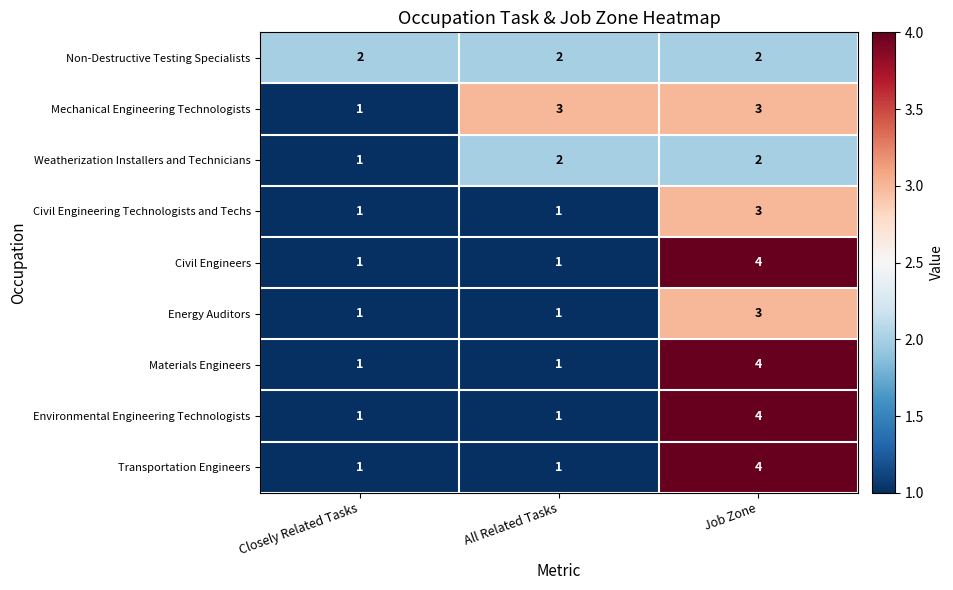

Where is Mechanical Engineering Technologists nearest to the value 2?

Closely Related Tasks